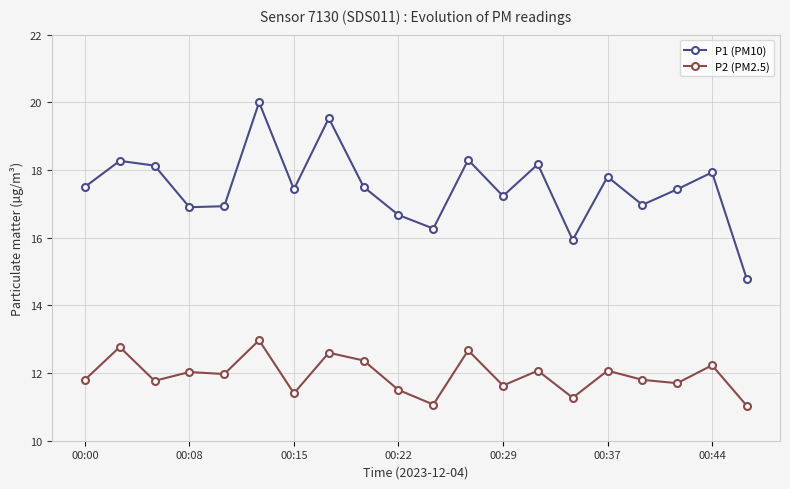

At how many categories does at least one series exceed 15?

19